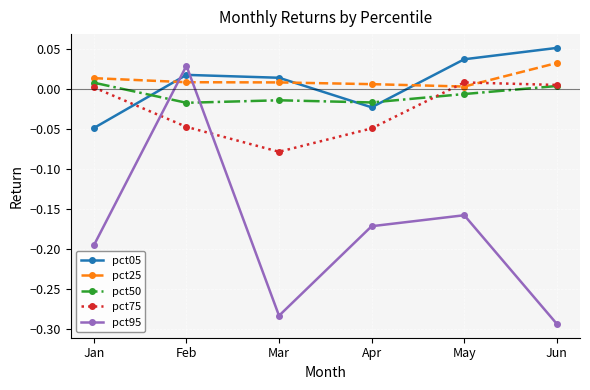

Is this an area chart (filled region under the line)?

No